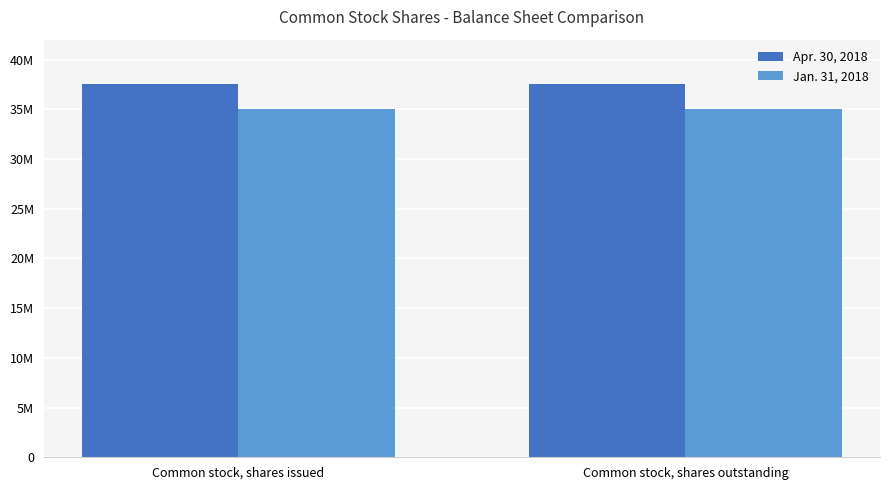

What are all the series names shown in the legend?

Apr. 30, 2018, Jan. 31, 2018